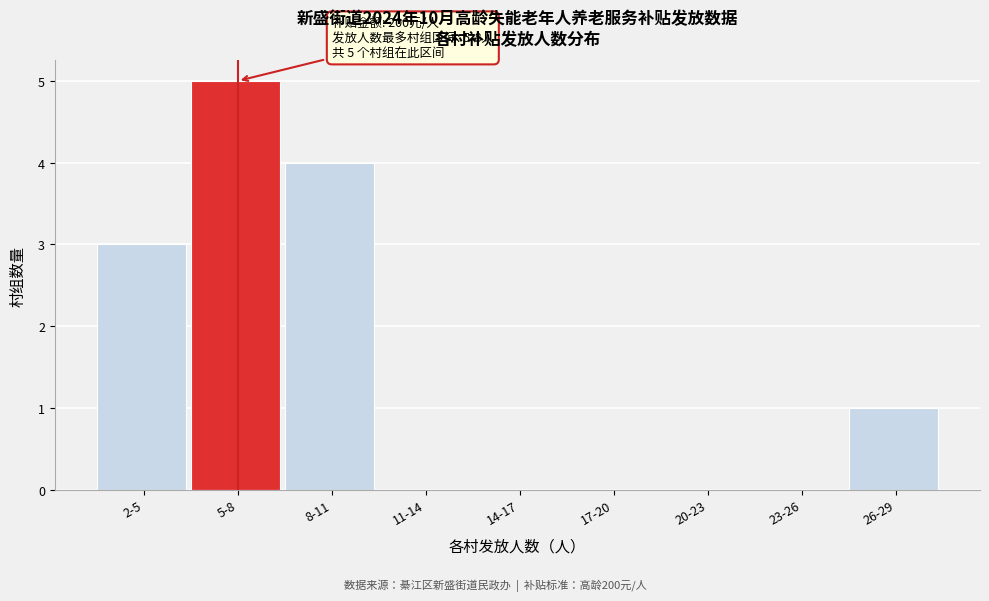

Reading left to right, transcribe all the data shown in this chart.

2-5=3	5-8=5	8-11=4	11-14=0	14-17=0	17-20=0	20-23=0	23-26=0	26-29=1